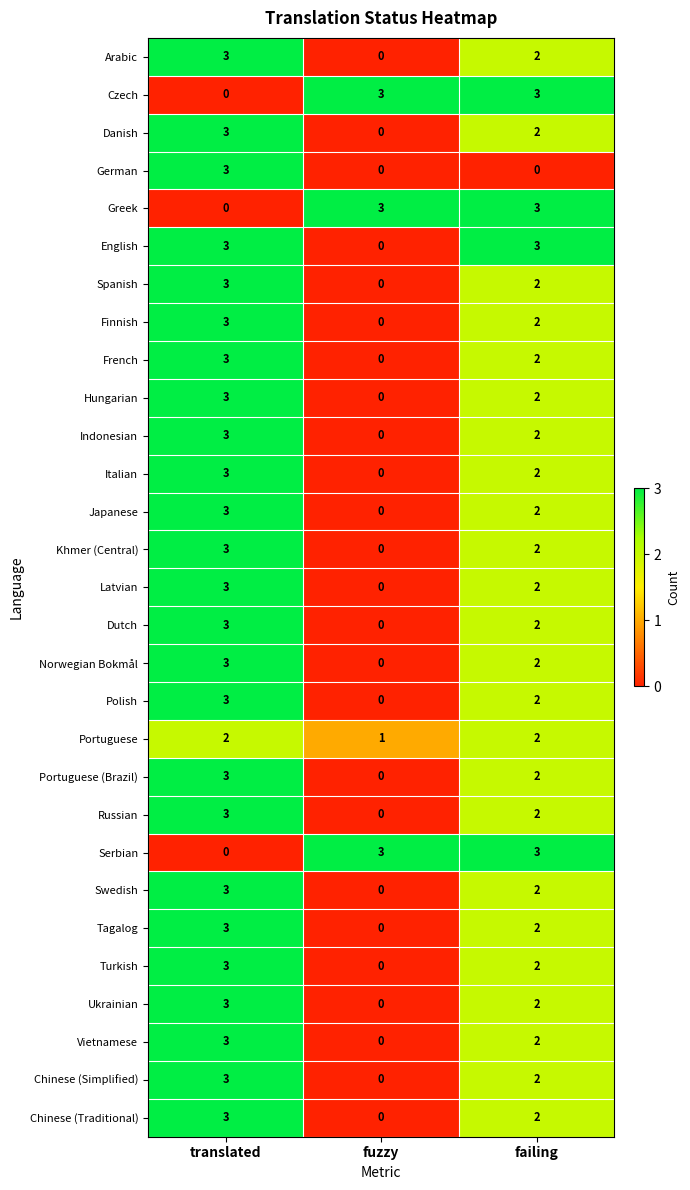

What is the sum of all Chinese (Traditional) values?

5